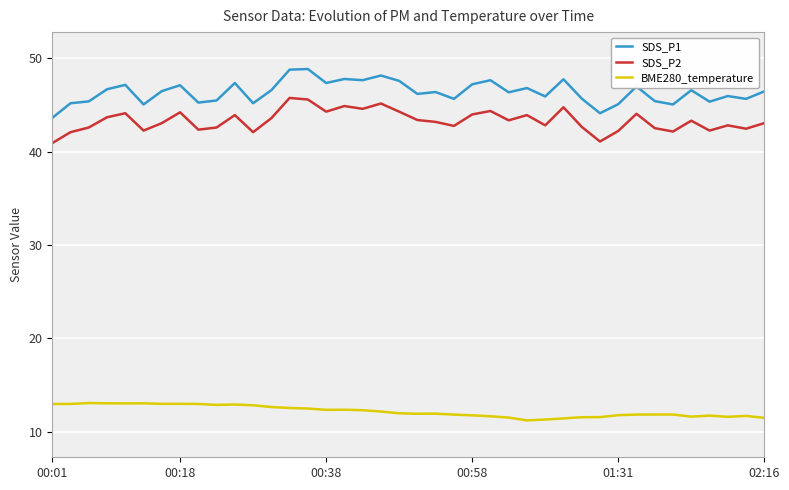

Rank the series by their maximum value, from lowest to highest.

BME280_temperature, SDS_P2, SDS_P1